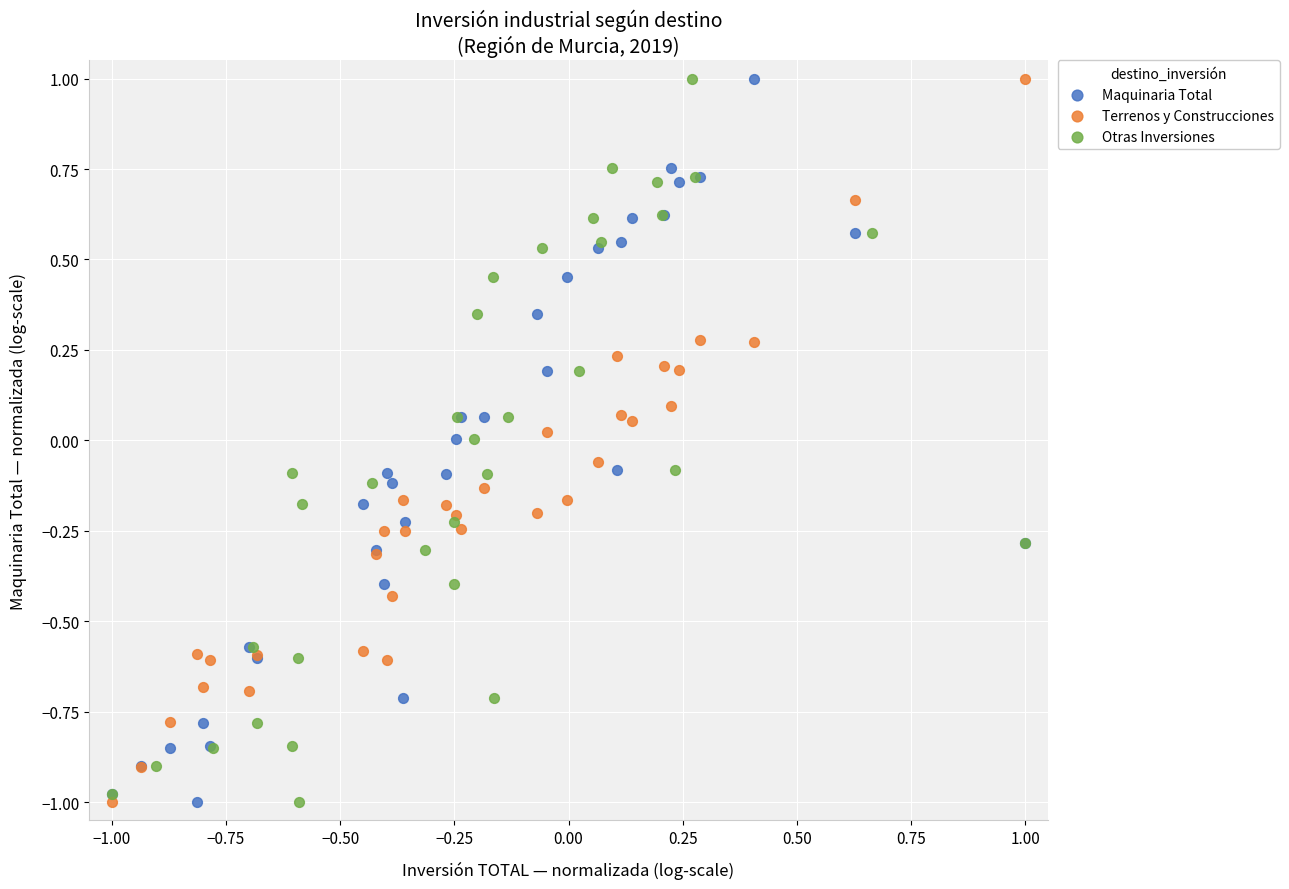

What are all the series names shown in the legend?

Maquinaria Total, Terrenos y Construcciones, Otras Inversiones